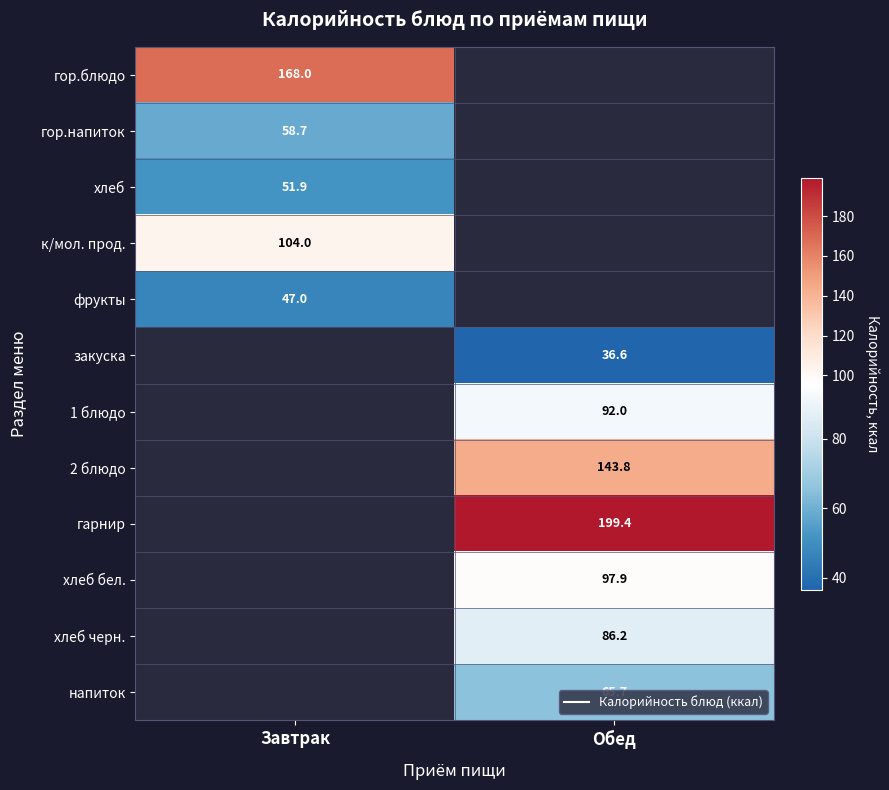

Between Обед and Завтрак, which is larger?

Завтрак